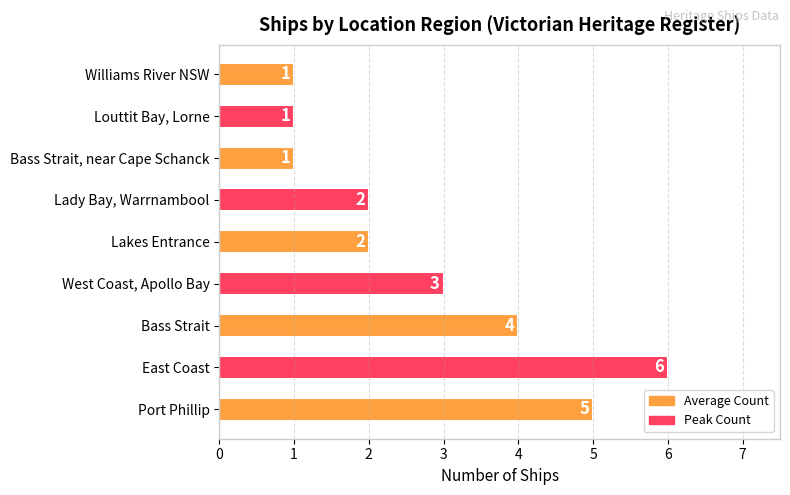

Which category has the highest value across all series?

East Coast